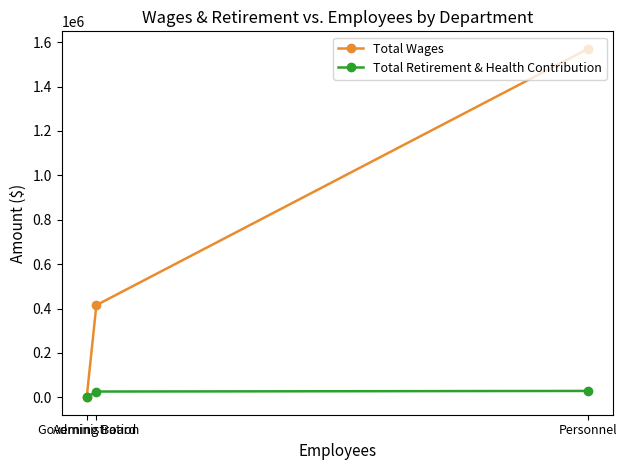

Where does the Total Retirement & Health Contribution series first go above 25974?

Personnel